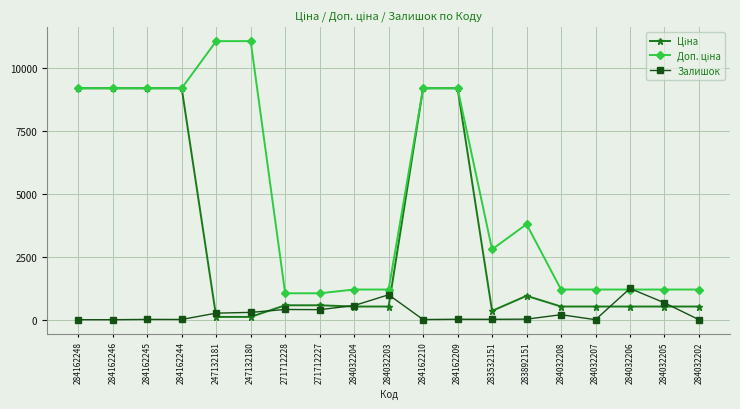

What is the spread (max minus min) of values at 284032205?

674.7